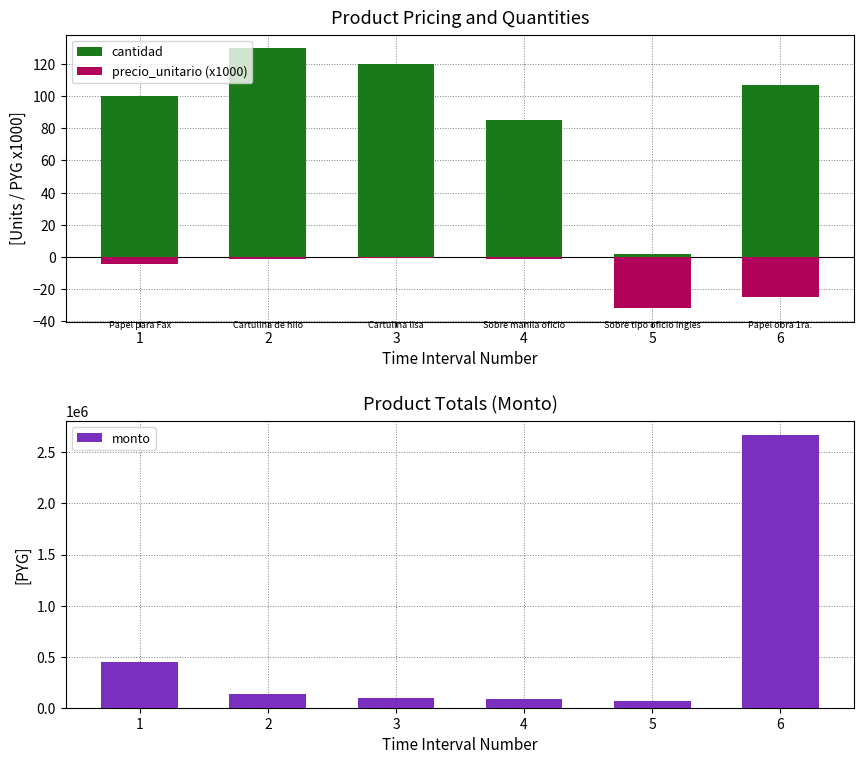

How many series are shown in this chart?

3